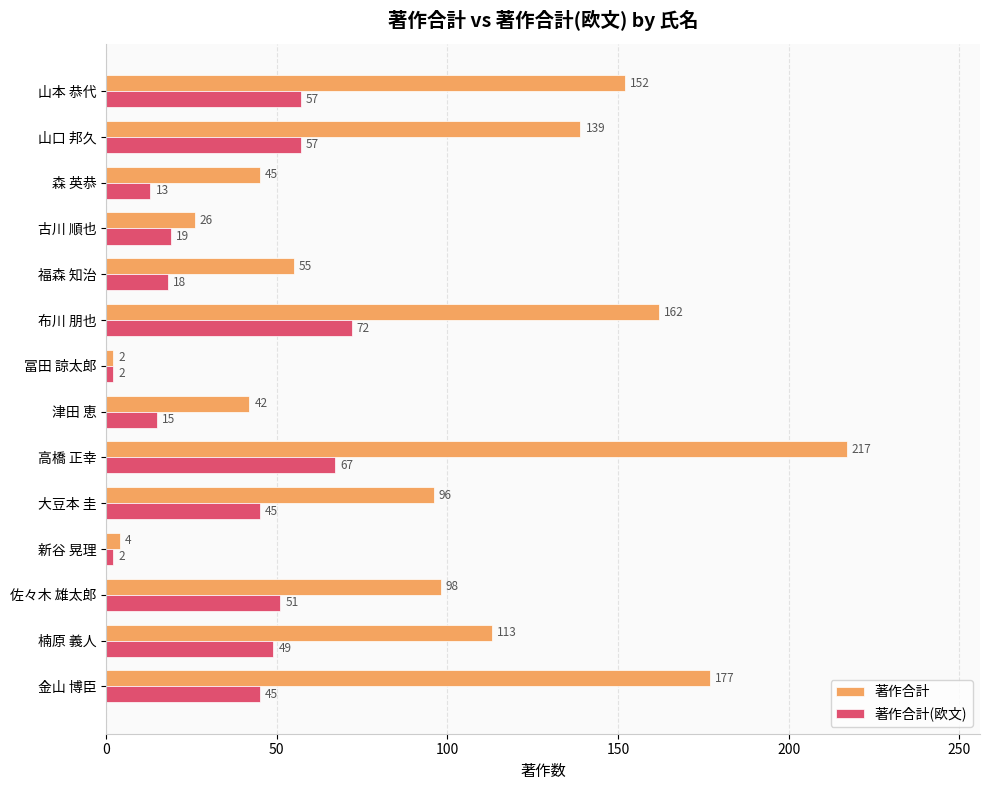

True or false: 著作合計 has a value of 113 at 楠原 義人.

True